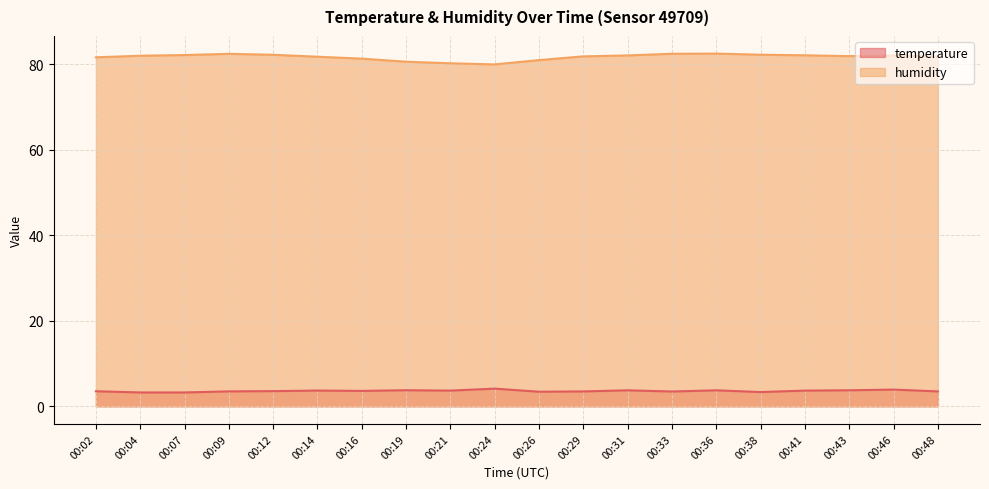

Where is the first local minimum for humidity?

00:24